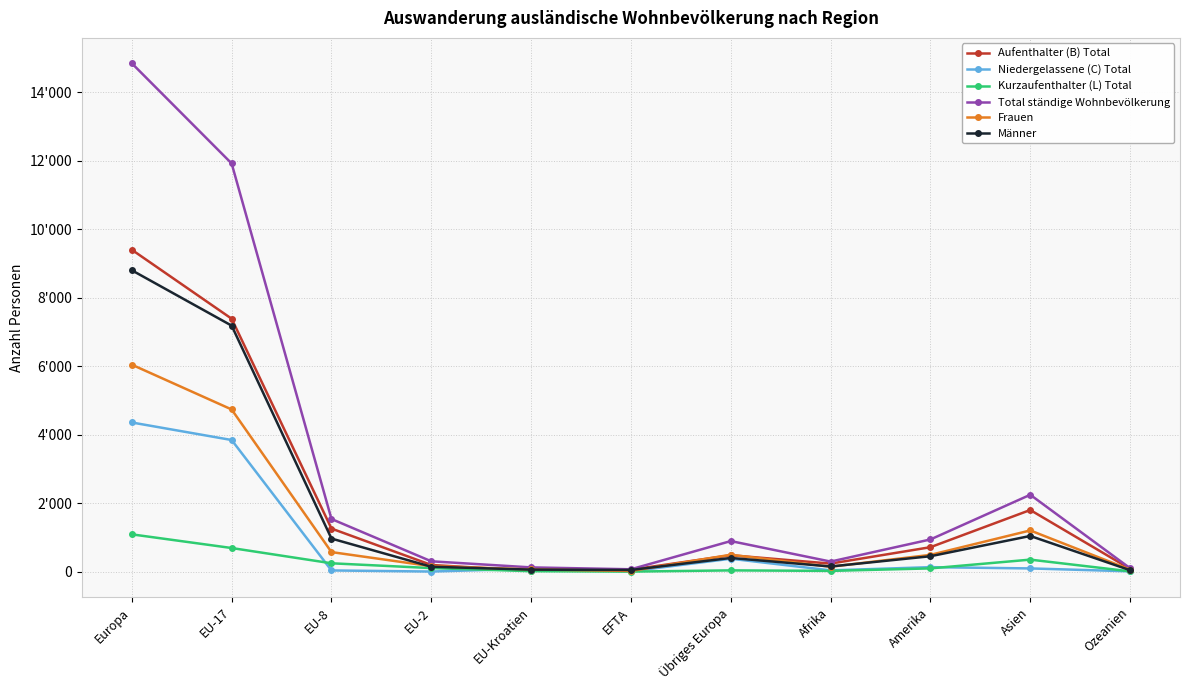

Does the chart have visible grid lines?

Yes